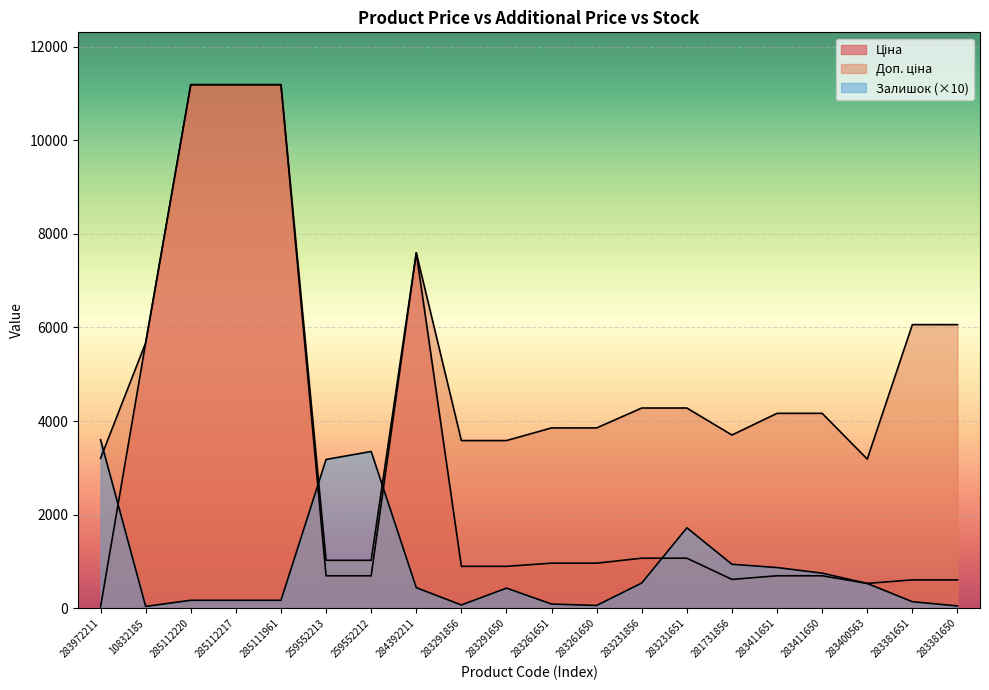

Reading left to right, transcribe all the data shown in this chart.

Ціна: 32.0	5673.8	11188.2	11188.2	11188.2	693.7	693.7	7596.5	895.9	895.9	963.5	963.5	1069.8	1069.8	617.0	694.3	694.3	531.3	606.1	606.1
Доп. ціна: 3205.0	5673.8	11188.2	11188.2	11188.2	1024.6	1024.6	7596.5	3583.6	3583.6	3854.0	3854.0	4279.1	4279.1	3701.9	4165.6	4165.6	3187.6	6061.2	6061.2
Залишок: 3600.0	40.0	170.0	170.0	170.0	3180.0	3350.0	440.0	70.0	430.0	90.0	60.0	540.0	1720.0	940.0	870.0	750.0	530.0	140.0	50.0